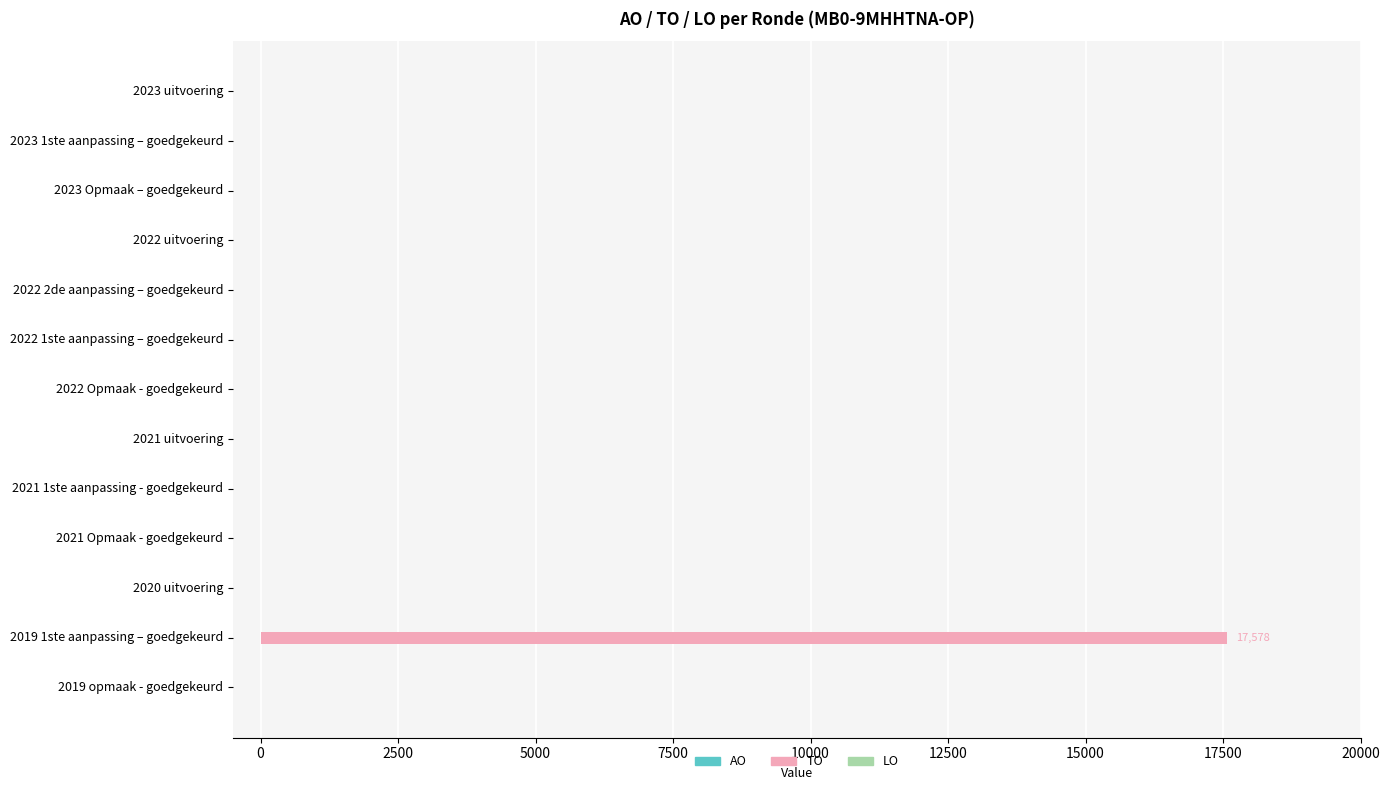

Which label corresponds to the largest value in the chart?

2019 1ste aanpassing – goedgekeurd